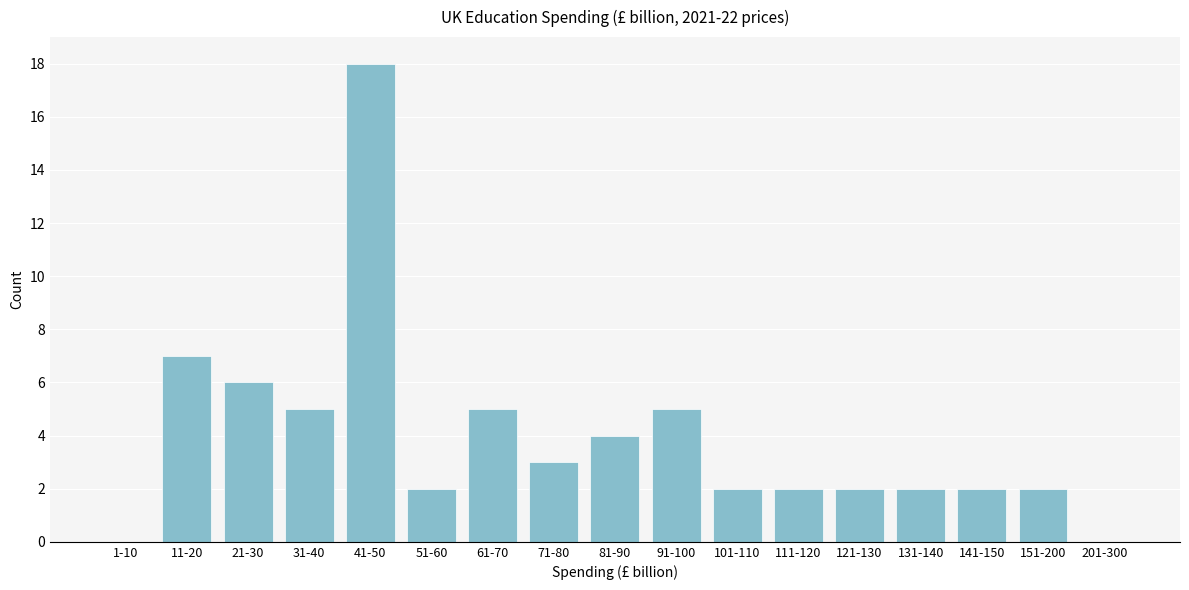

Reading left to right, list all the values displayed in this chart.

1-10=0	11-20=7	21-30=6	31-40=5	41-50=18	51-60=2	61-70=5	71-80=3	81-90=4	91-100=5	101-110=2	111-120=2	121-130=2	131-140=2	141-150=2	151-200=2	201-300=0